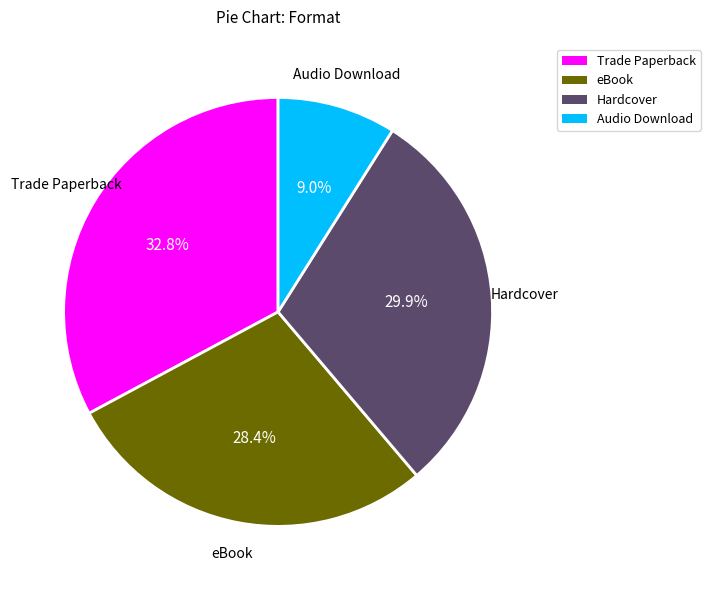

Rank the categories by value from lowest to highest.

Audio Download, eBook, Hardcover, Trade Paperback